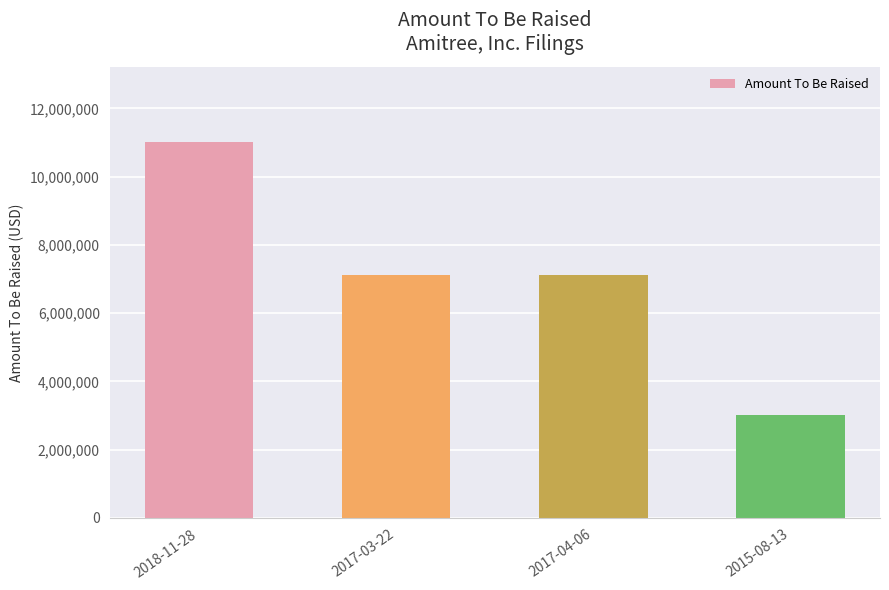

Does the chart contain stacked bars?

No